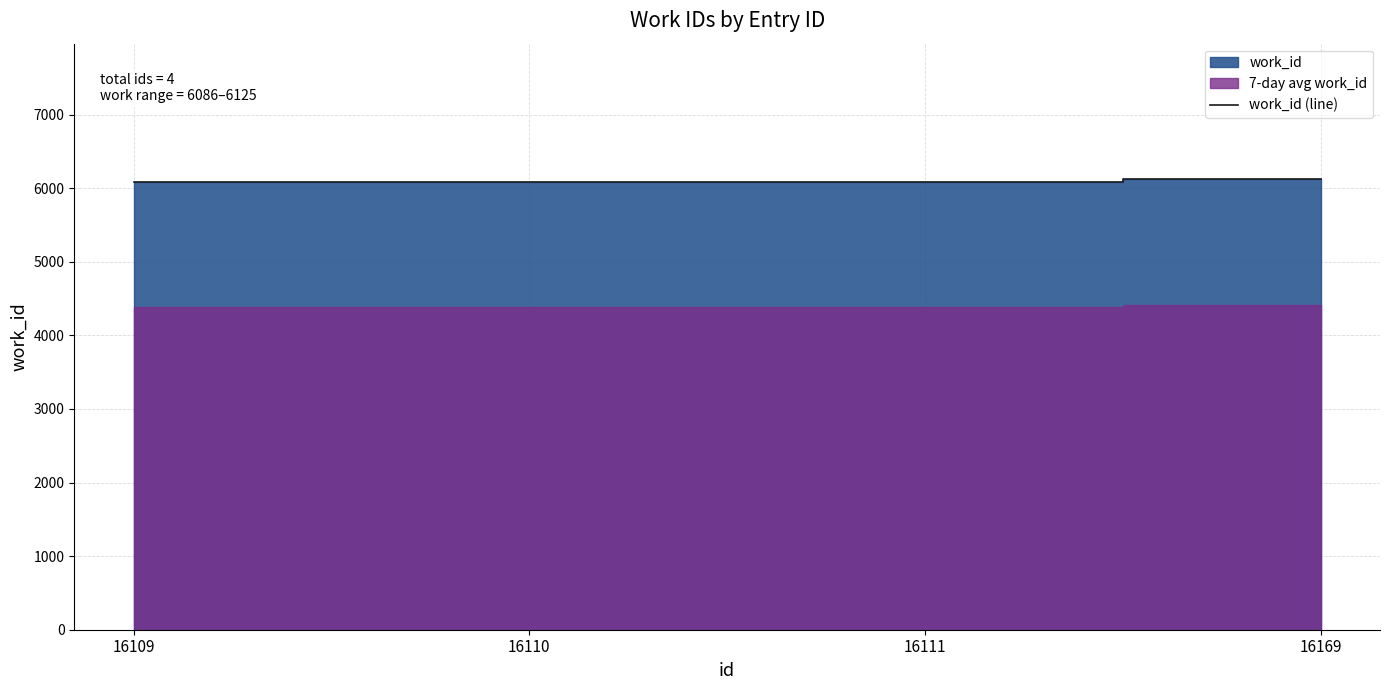

What is the ratio of the value at 16111 to the value at 16109?

1.0